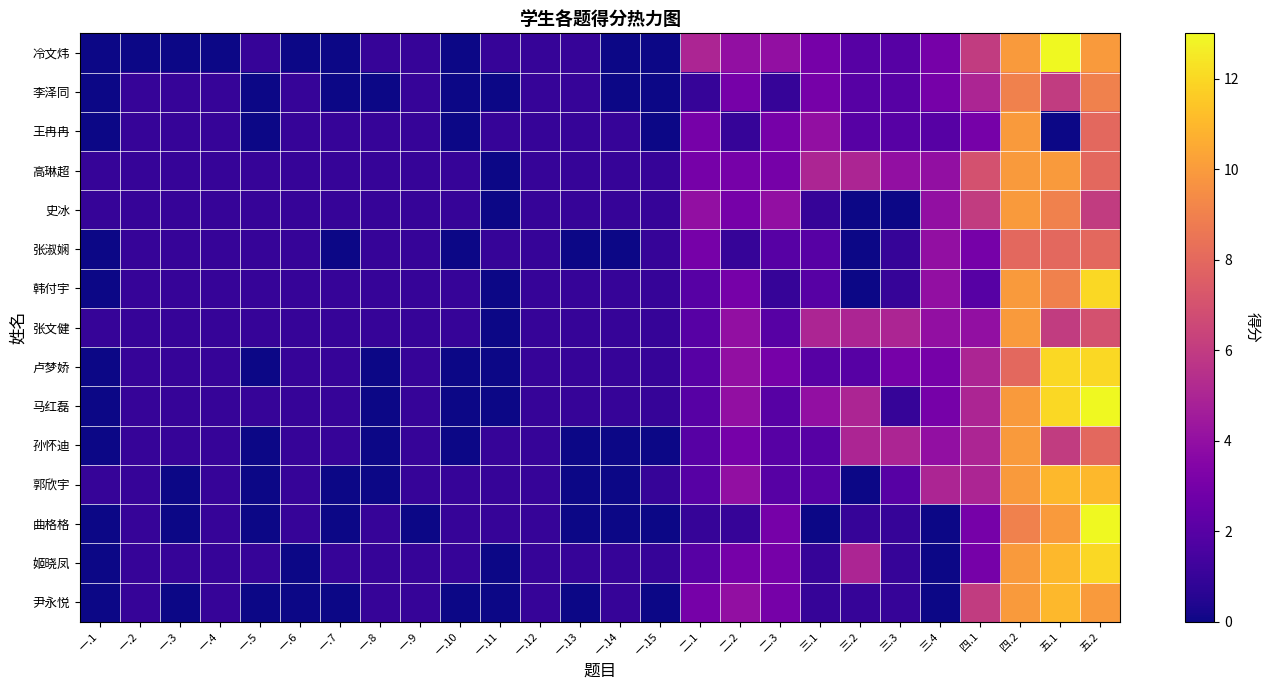

Which category has the lowest value across all series?

一.1